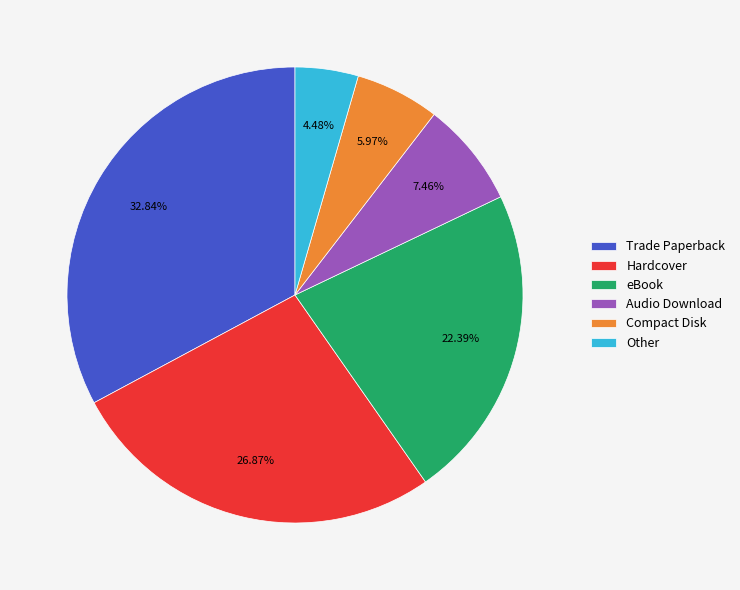

To the nearest percent, what is the average slice percentage?

17%